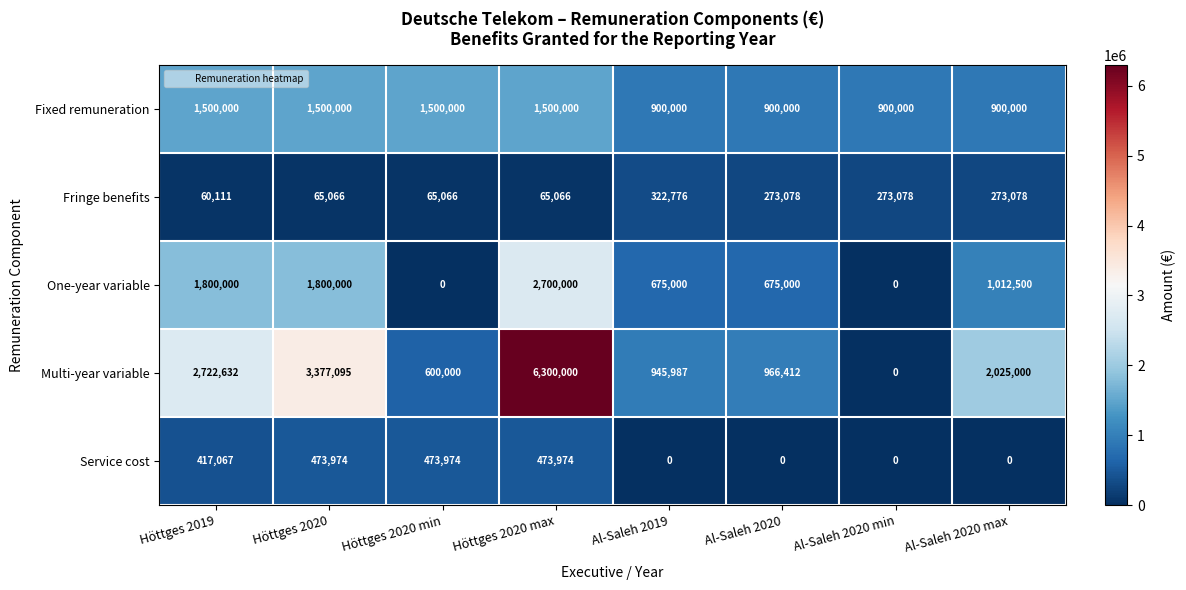

How many data points does each series have?

8